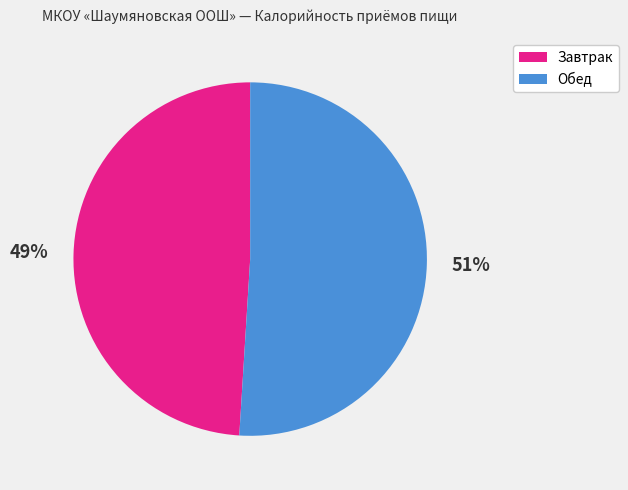

Is the sum of Обед and Завтрак greater than half?

Yes